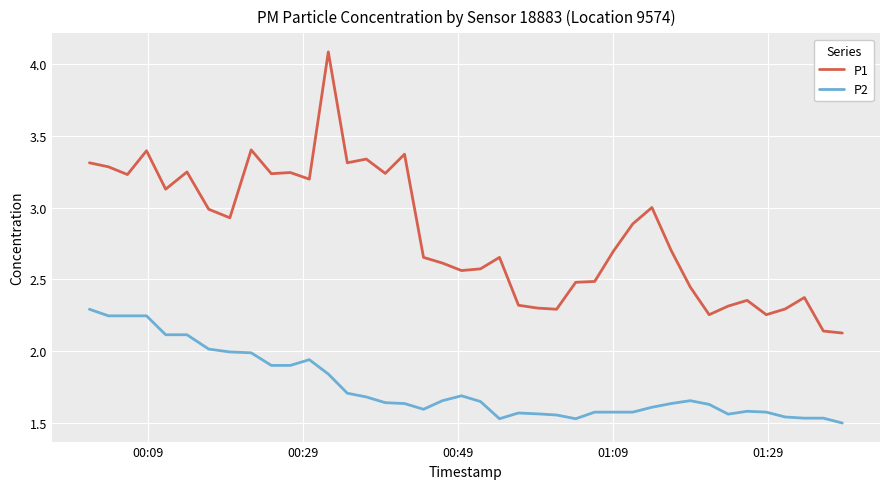

What is the maximum value shown in the chart?

4.1